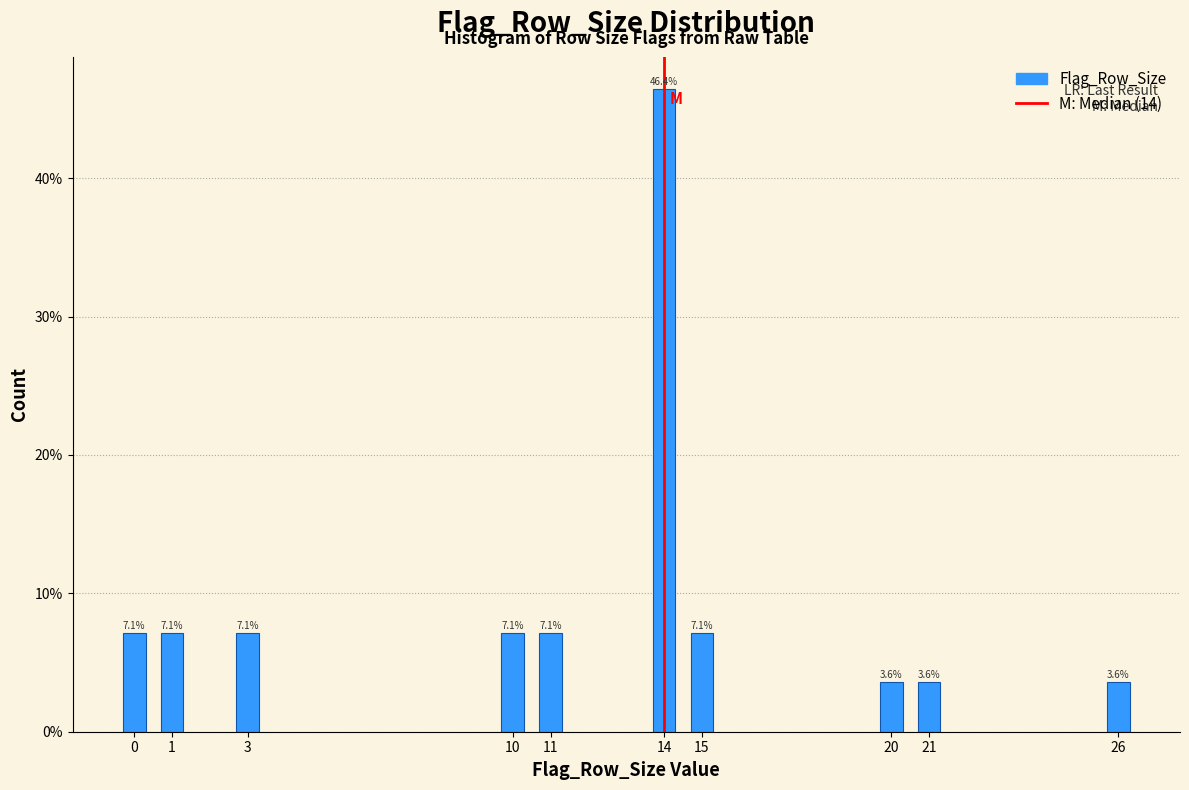

Reading left to right, extract all data points from this chart.

0=7.1	1=7.1	3=7.1	10=7.1	11=7.1	14=46.4	15=7.1	20=3.6	21=3.6	26=3.6